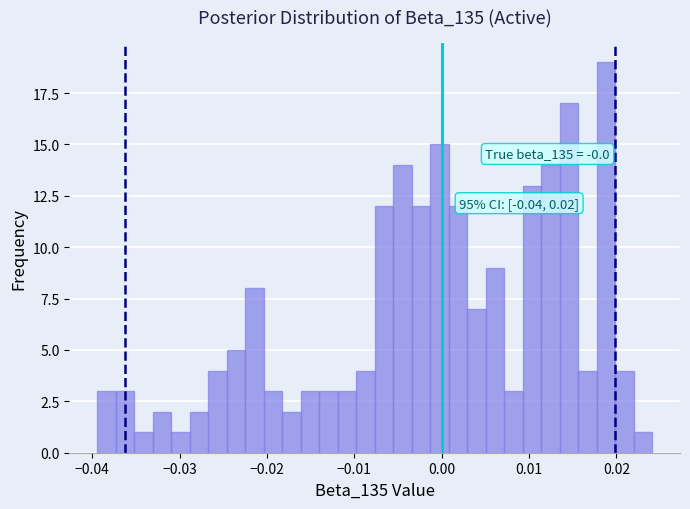

Read against the x-axis, roughly where is the centre of the tallest bar?

0.019